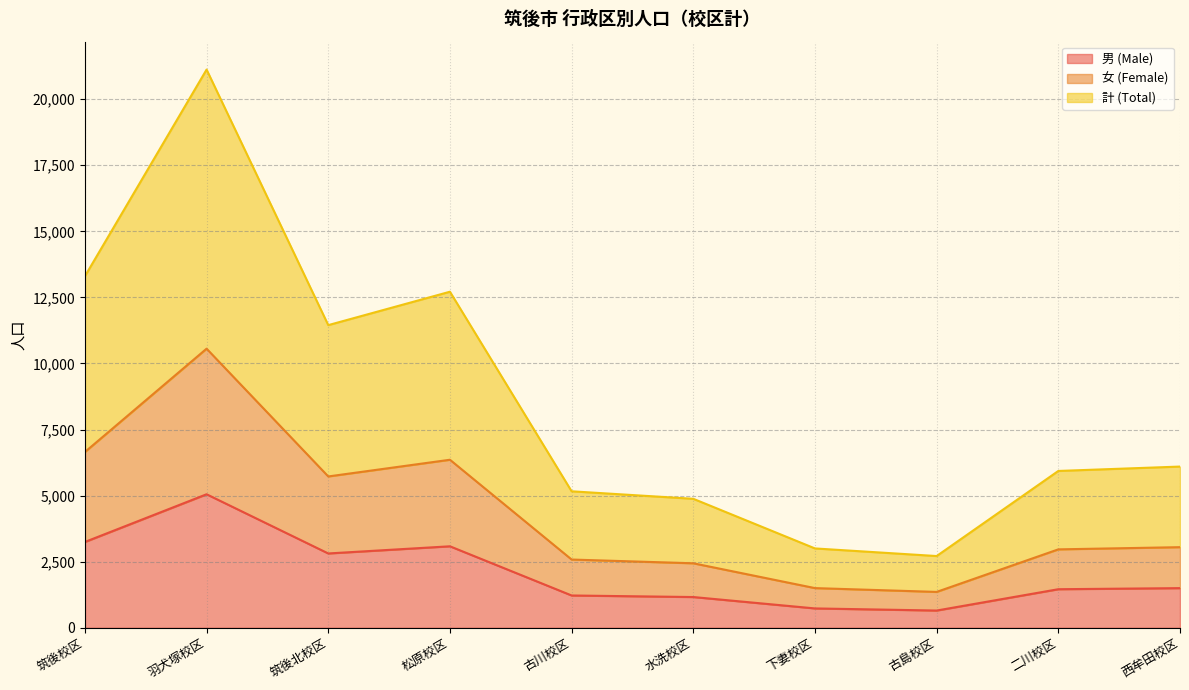

True or false: 男 (Male) and 計 (Total) intersect in this chart.

False